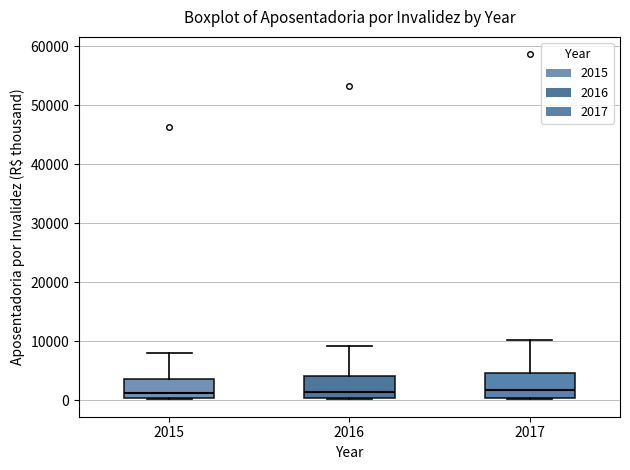

Reading left to right, read every box against the y-axis: the position of its median line, the range the box covers, and the ends of its whiskers. The values are not printed on the chart, so give them approximately, as read against the axis.

2015: median 1000, box 0 to 4000, whiskers 0 to 8000
2016: median 1000, box 0 to 4000, whiskers 0 to 9000
2017: median 2000, box 0 to 5000, whiskers 0 to 10000